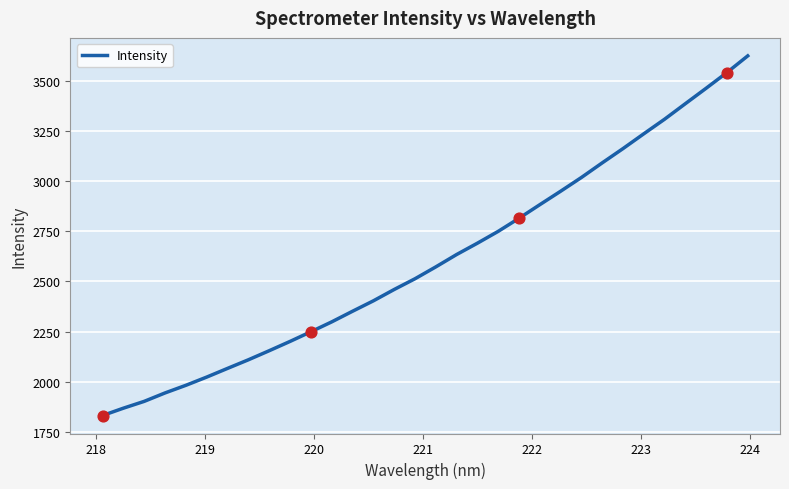

What is the difference between the maximum and minimum values?

1794.8